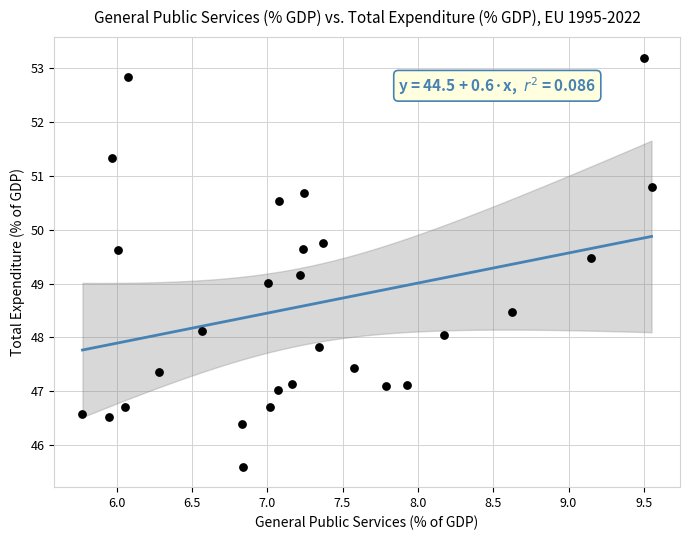

What is the range of Y values (max minus min)?

7.6